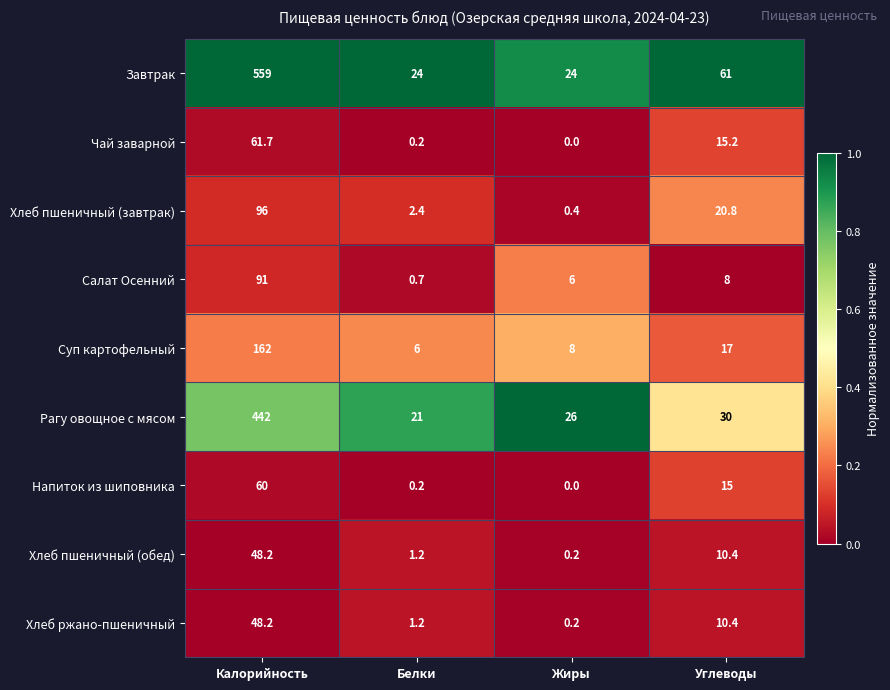

What is the maximum value shown in the chart?

559.0